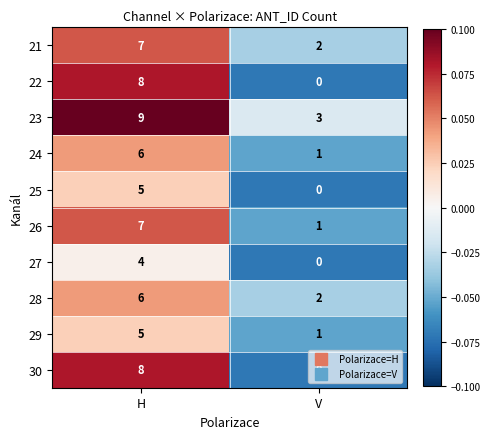

At which category is the sum across all series the highest?

H